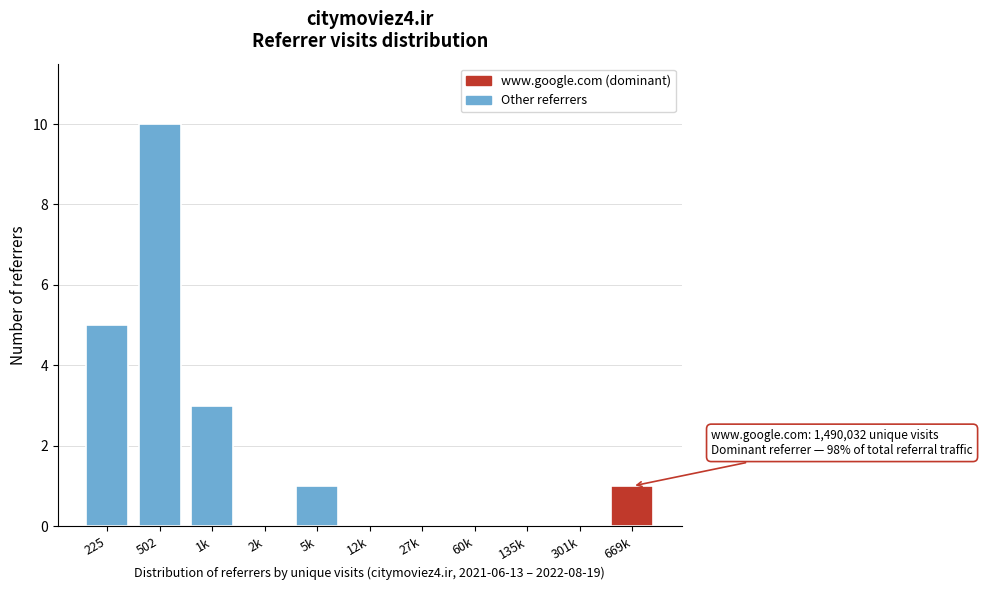

Reading left to right, what are all the values shown in this chart?

225=5	502=10	1k=3	2k=0	5k=1	12k=0	27k=0	60k=0	135k=0	301k=0	669k=1